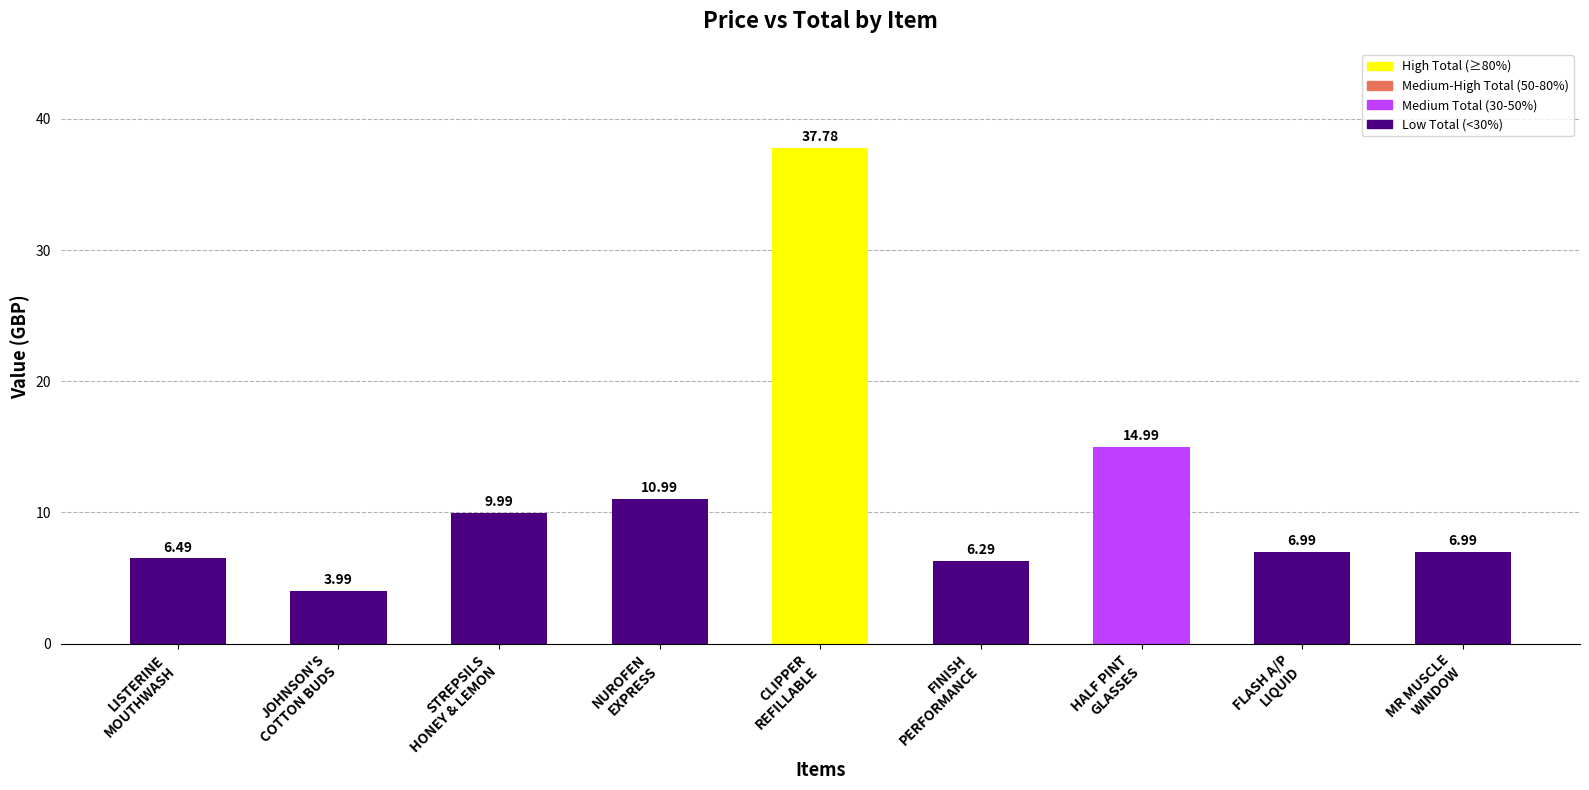

What is the label of the 4th bar from the left?

NUROFEN
EXPRESS